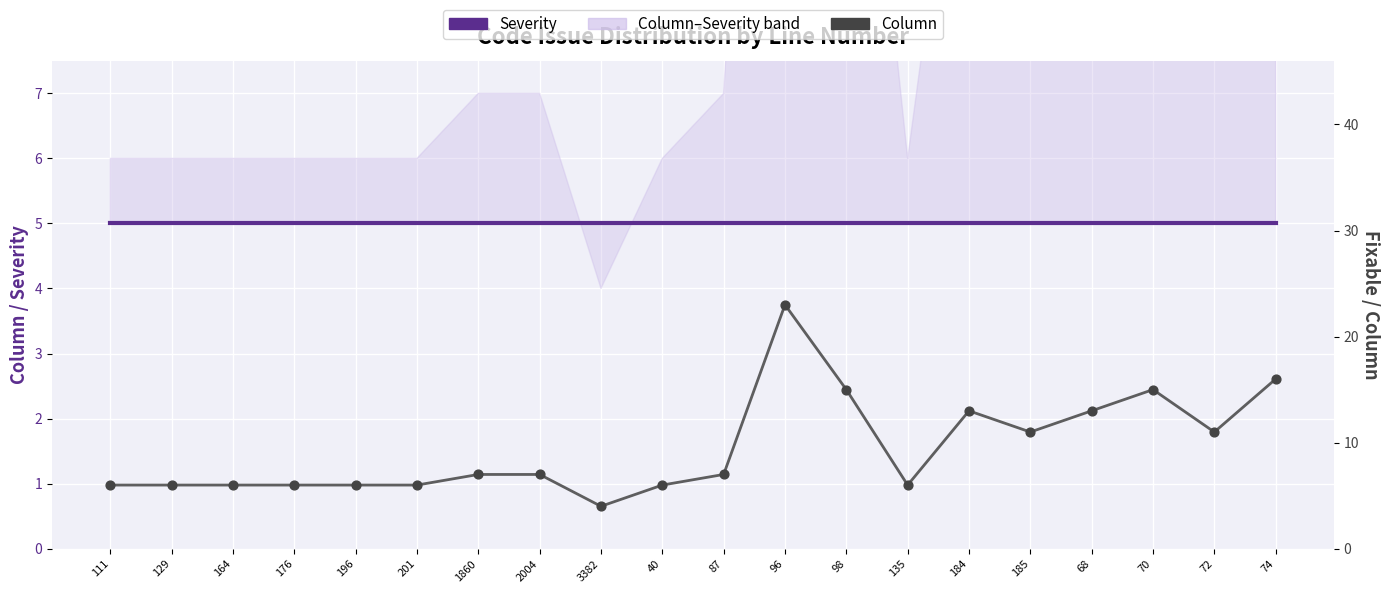

Which series has the largest total across all categories?

Column (line)